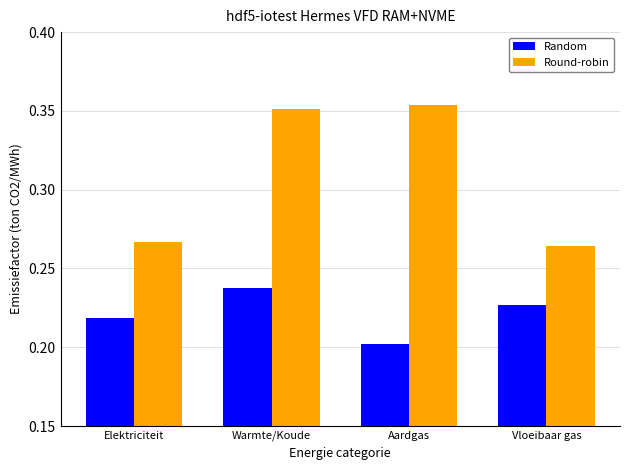

At how many categories does at least one series exceed 0?

4